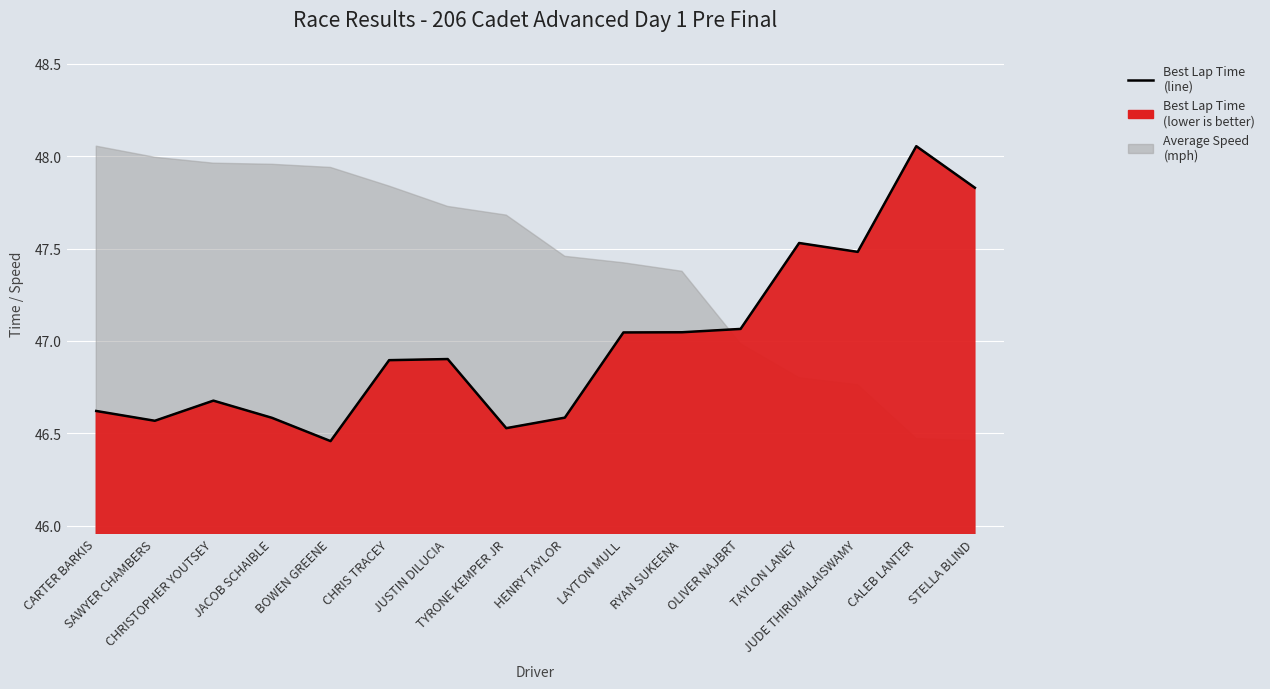

Reading left to right, transcribe all the data shown in this chart.

46.6	46.6	46.7	46.6	46.5	46.9	46.9	46.5	46.6	47.0	47.0	47.1	47.5	47.5	48.1	47.8